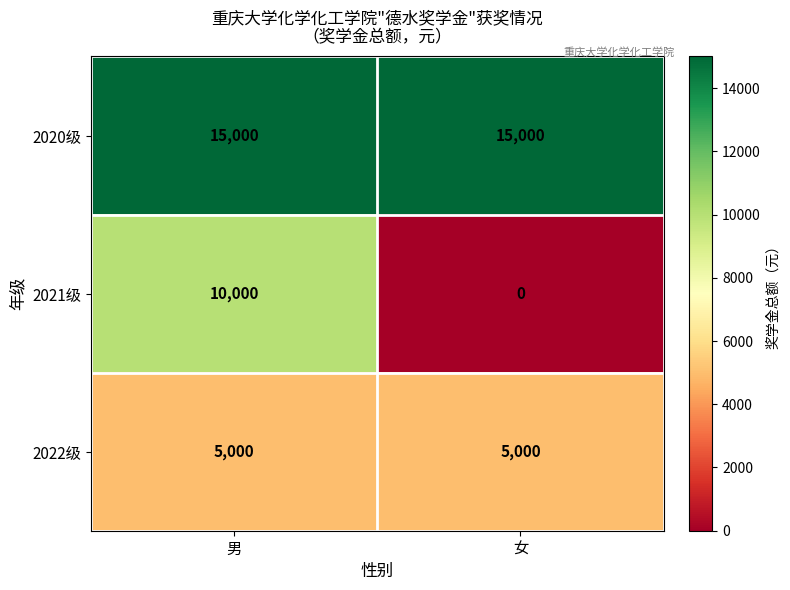

True or false: 2021级 has a value of 10000 at 男.

True